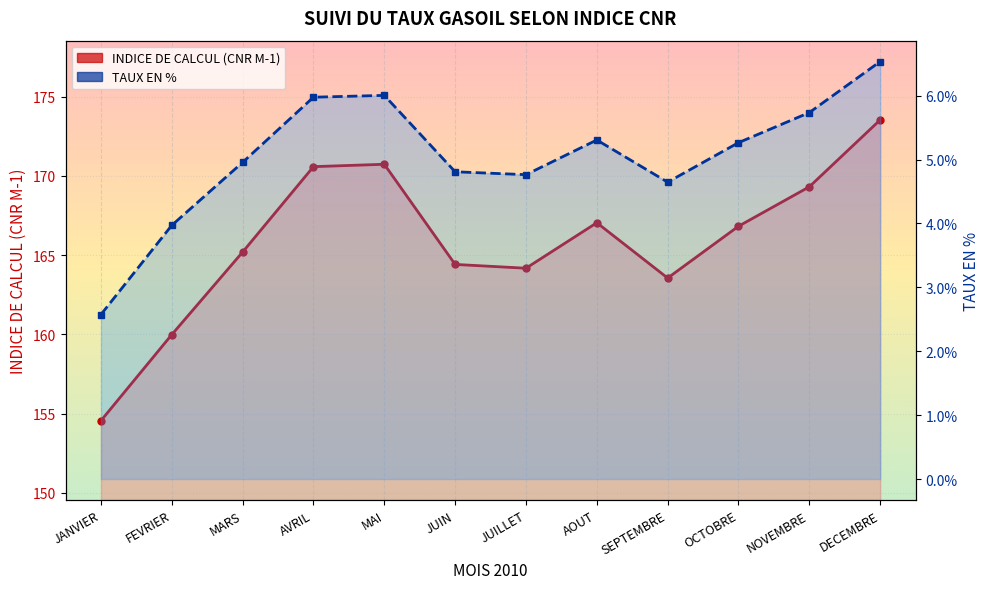

Reading left to right, extract all data points from this chart.

INDICE DE CALCUL (CNR M-1): 154.6	160.0	165.2	170.6	170.7	164.4	164.2	167.1	163.6	166.8	169.3	173.5
TAUX EN %: 2.6	4.0	5.0	6.0	6.0	4.8	4.8	5.3	4.6	5.3	5.7	6.5